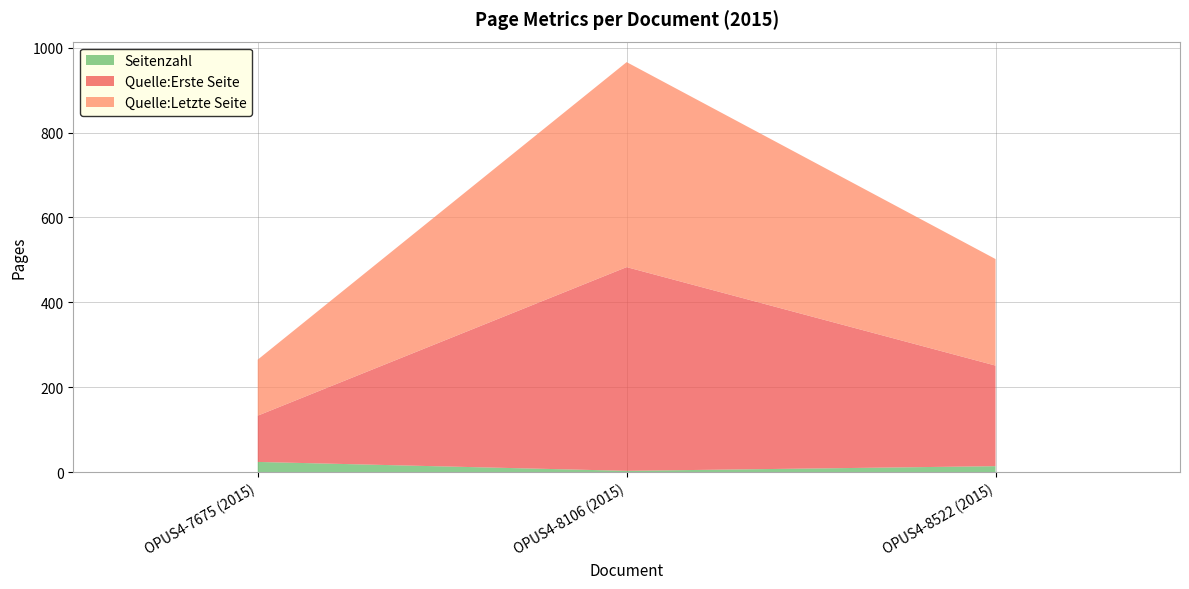

Reading left to right, transcribe all the data shown in this chart.

Seitenzahl: OPUS4-7675 (2015)=24	OPUS4-8106 (2015)=3	OPUS4-8522 (2015)=14
Quelle:Erste Seite: OPUS4-7675 (2015)=109	OPUS4-8106 (2015)=480	OPUS4-8522 (2015)=237
Quelle:Letzte Seite: OPUS4-7675 (2015)=132	OPUS4-8106 (2015)=483	OPUS4-8522 (2015)=251